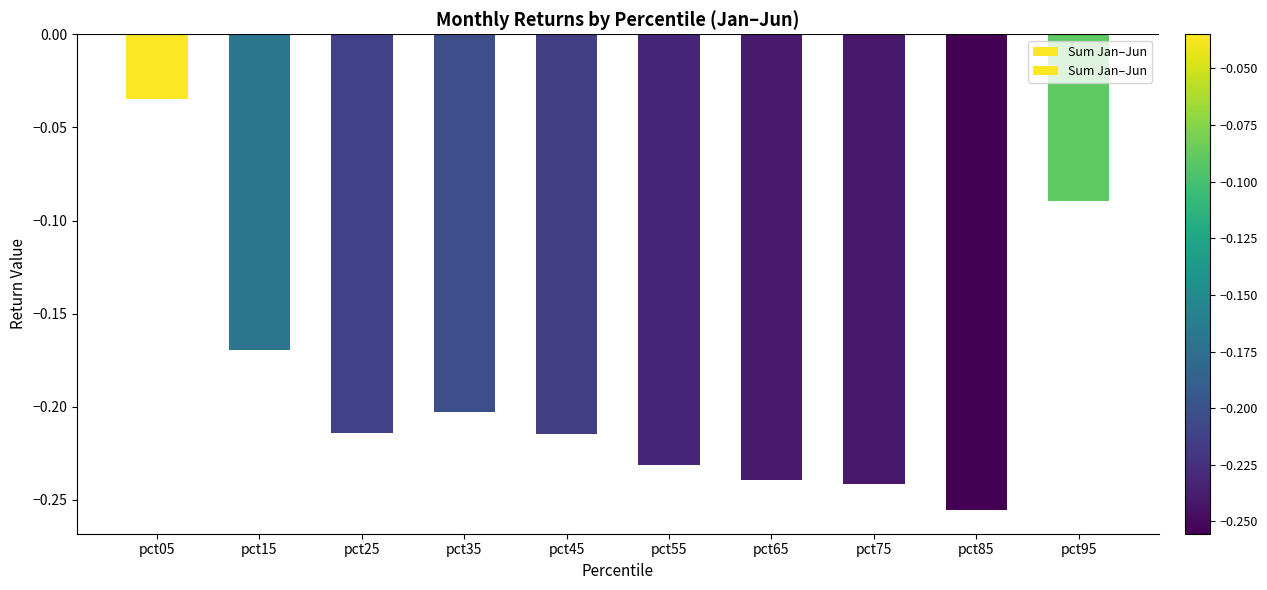

Reading right to left, extract all data points from this chart.

pct95=-0.1	pct85=-0.3	pct75=-0.2	pct65=-0.2	pct55=-0.2	pct45=-0.2	pct35=-0.2	pct25=-0.2	pct15=-0.2	pct05=-0.0